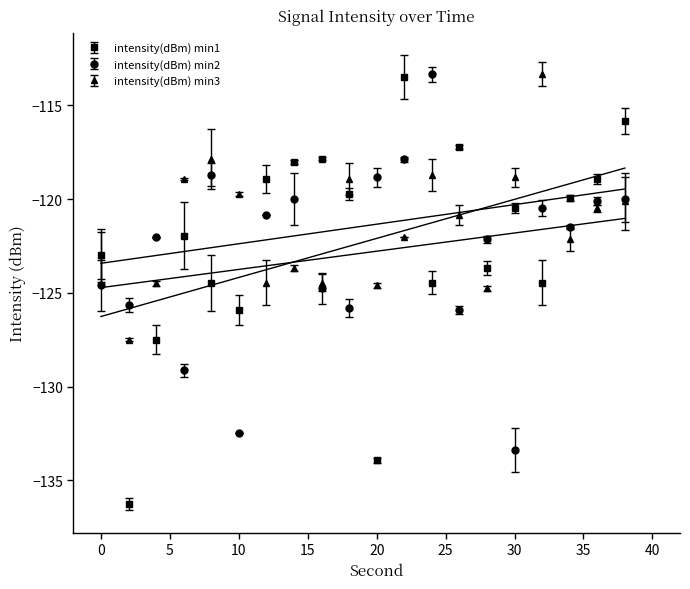

What is the total value across all series at 16?

-367.1